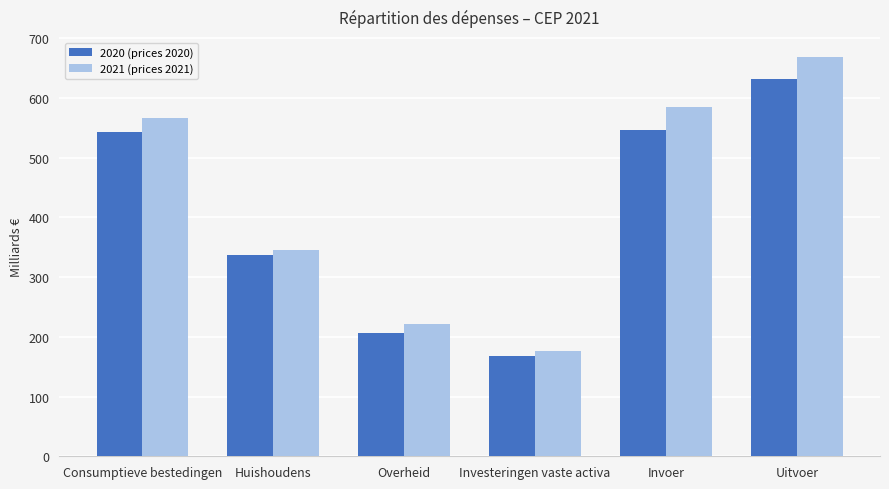

Is it true that 2021 (prices 2021) equals 668.6 at Uitvoer?

True